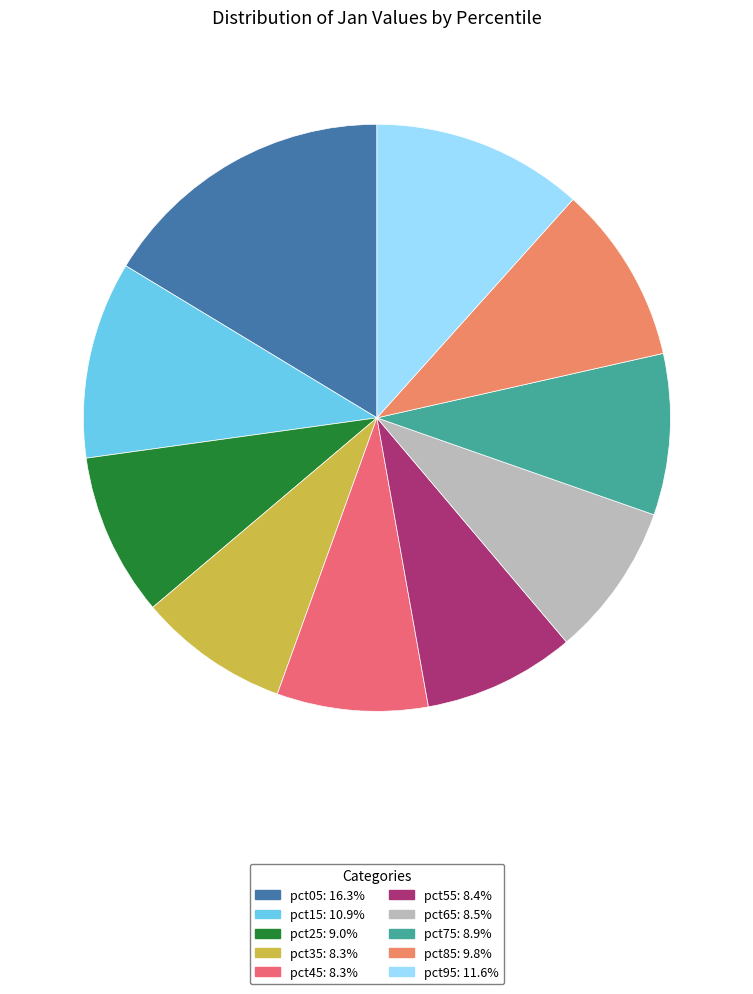

Is it true that pct55 is 8% of the pie?

True